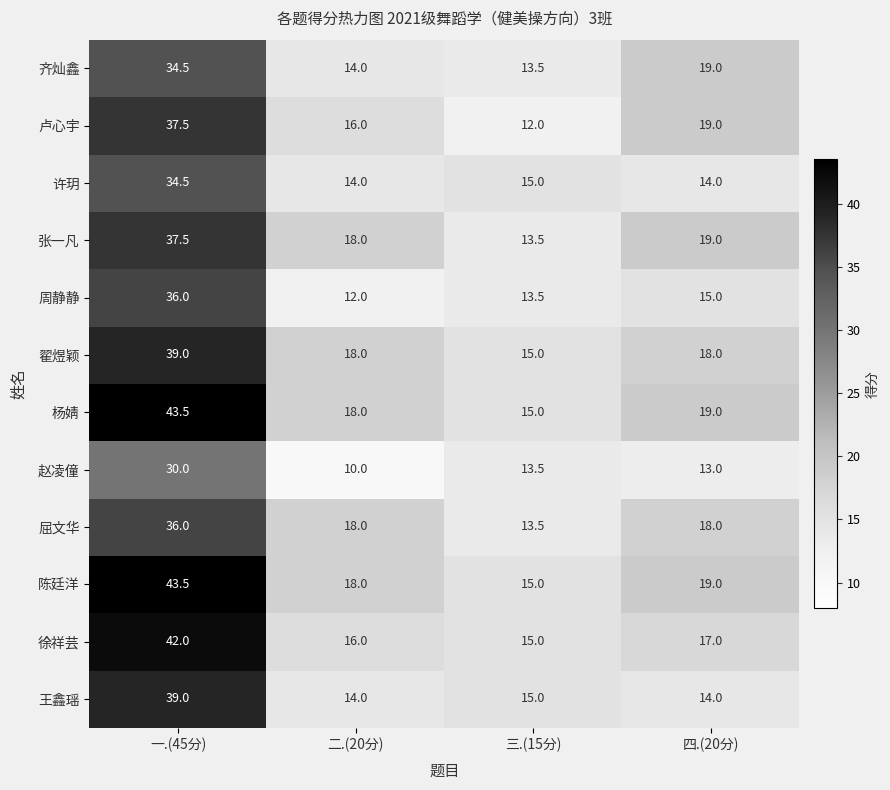

What is the difference between the highest and lowest values at 四.(20分)?

6.0